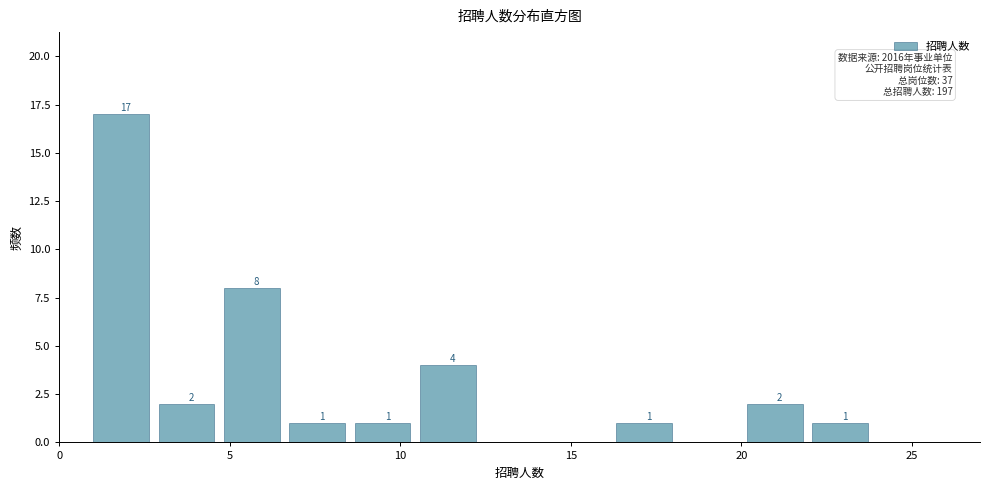

Around what value on the x-axis is the tallest bar? Give the approximate position of its centre, as read against the axis.

2.0